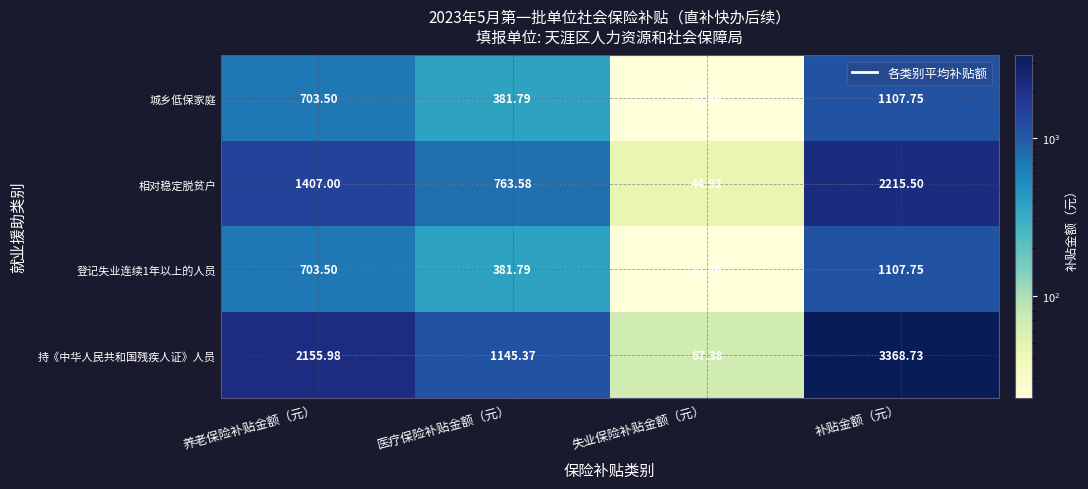

At which category does the chart reach its minimum across all series?

失业保险补贴金额（元）